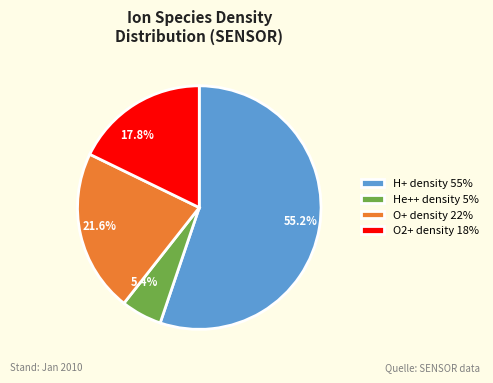

Is there a majority slice in this chart?

Yes